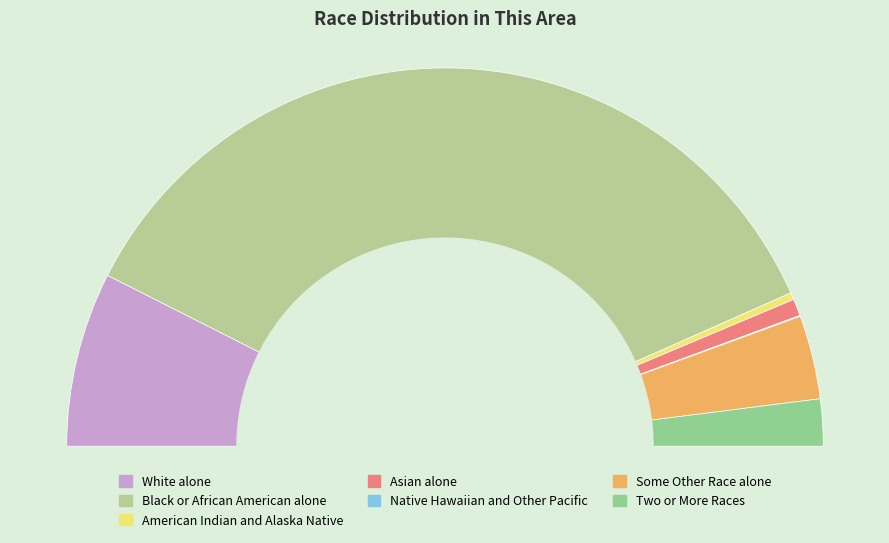

Rank the categories by value from lowest to highest.

Native Hawaiian and Other Pacific, American Indian and Alaska Native, Asian alone, Two or More Races, Some Other Race alone, White alone, Black or African American alone